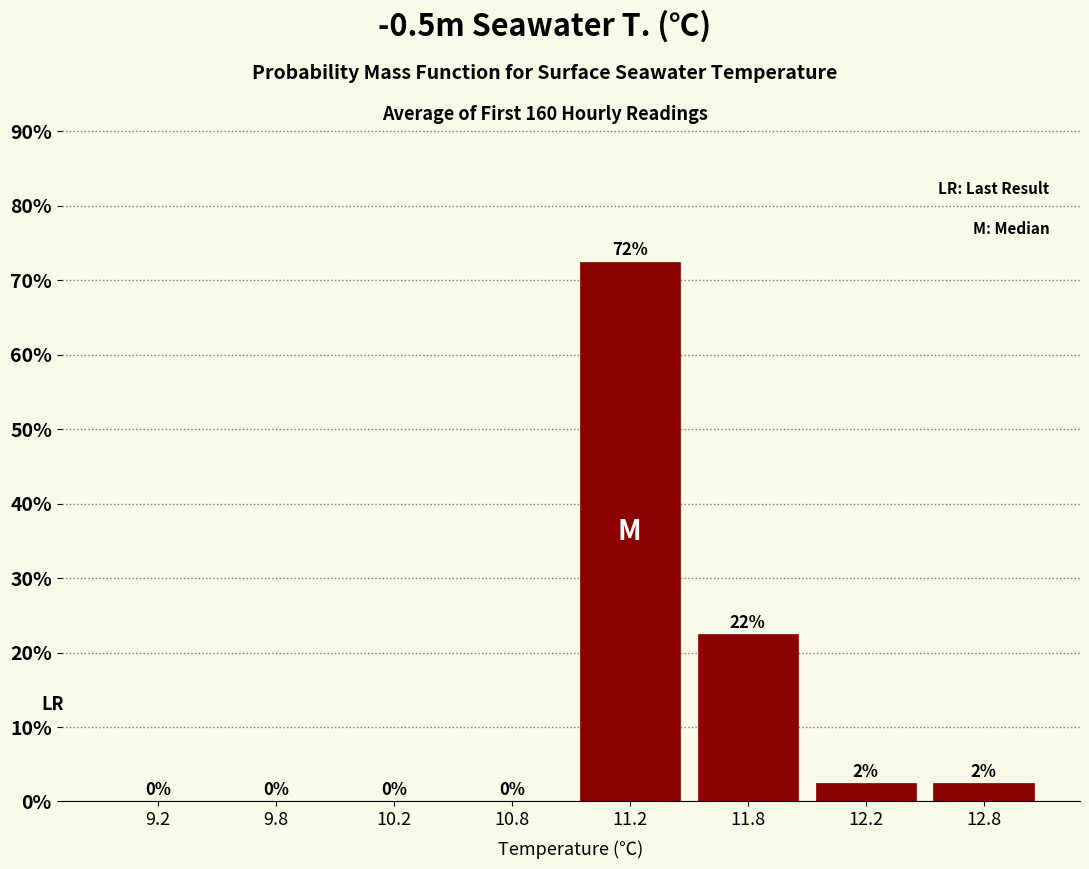

The value at 11.2 is 50.2. True or false?

False